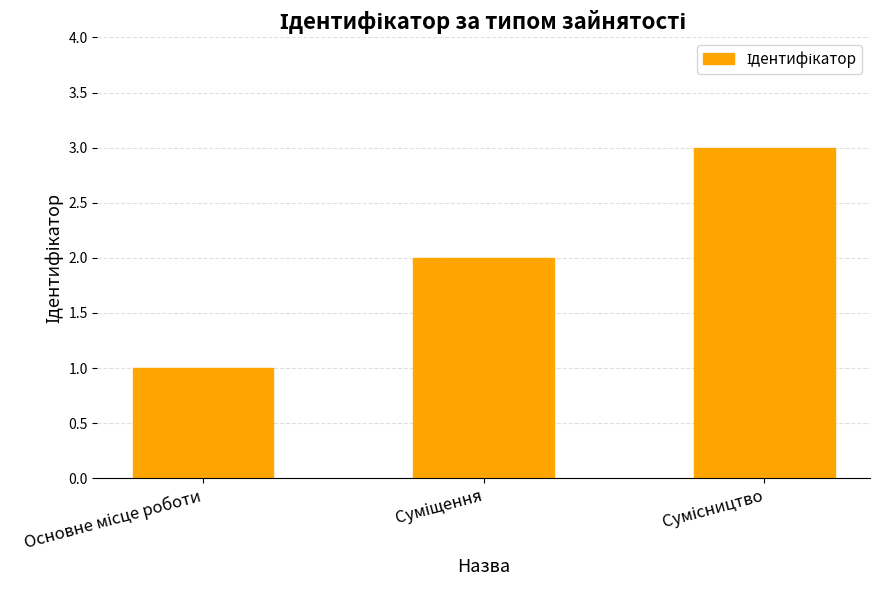

How many data points are less than 2?

1